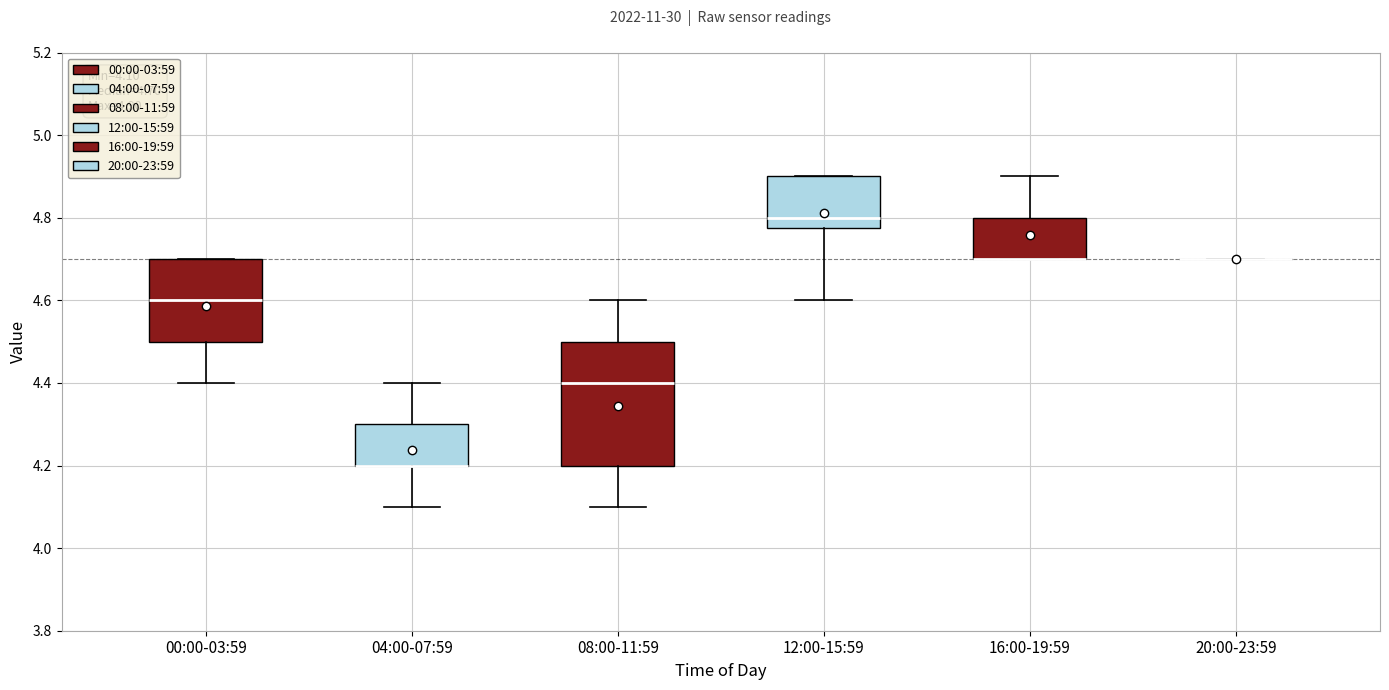

Comparing the boxes themselves (not the whiskers), which one is the tallest?

08:00-11:59